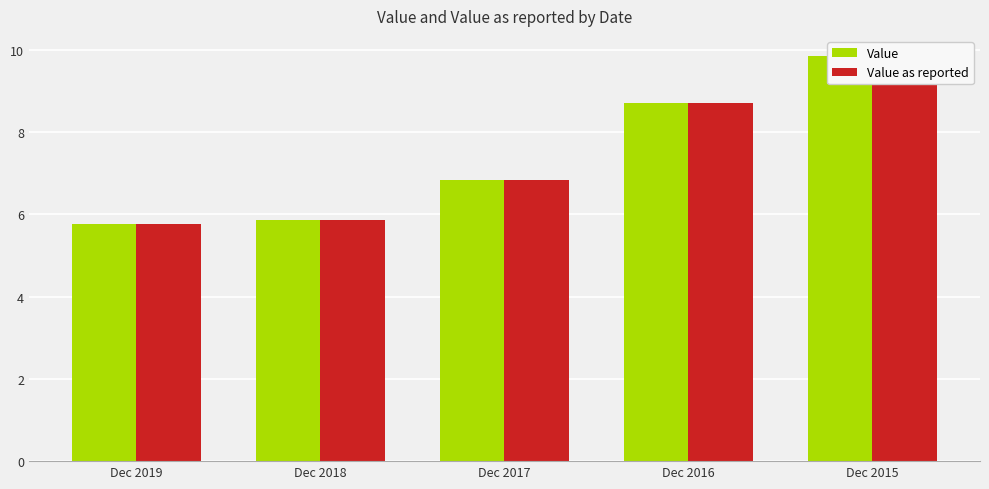

How many distinct data groups are displayed?

2